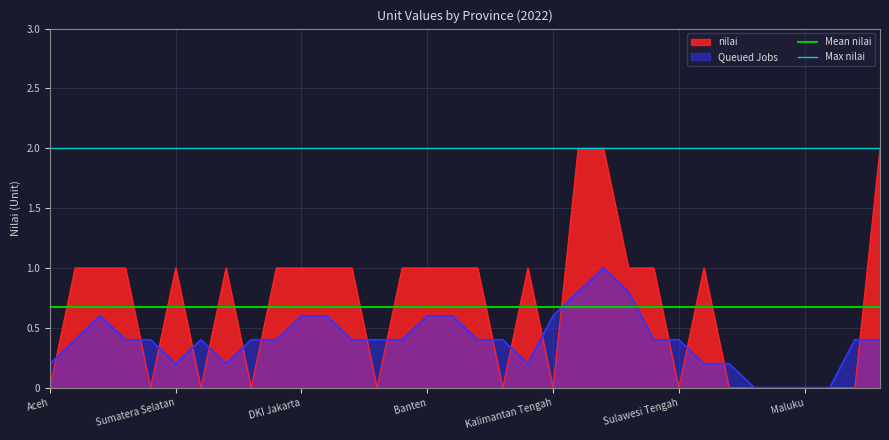

What is the maximum value for nilai?

2.0